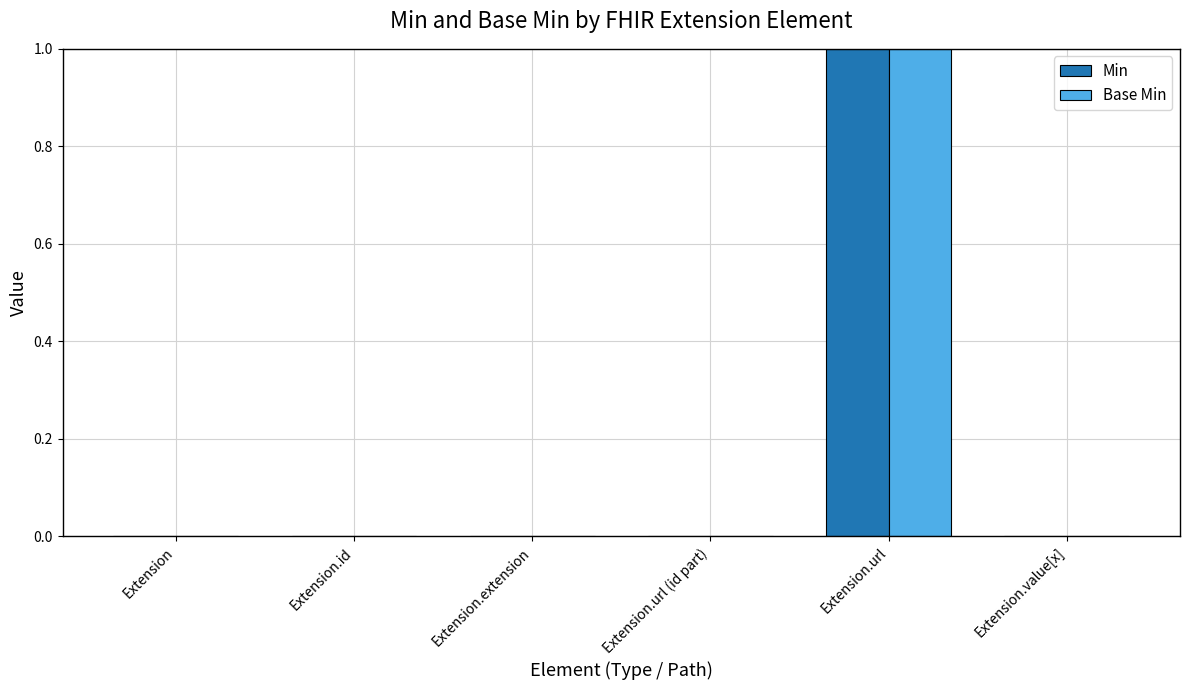

The value of Base Min at Extension.id is 0. True or false?

True